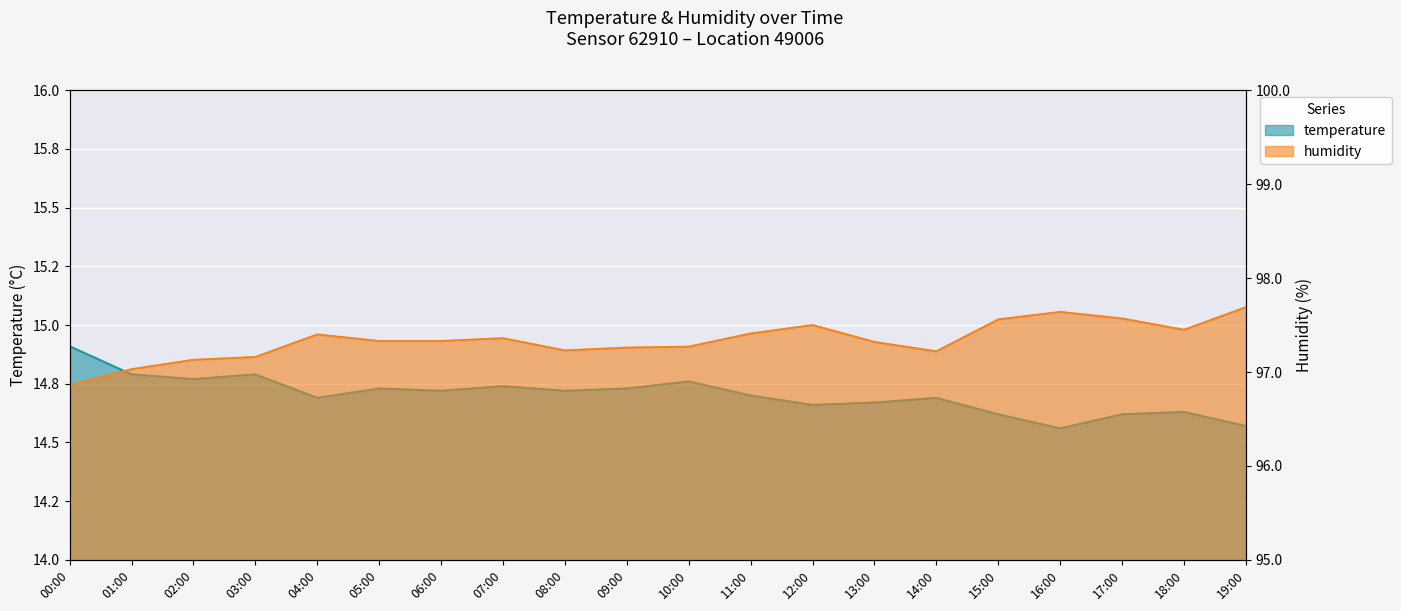

What is the approximate value of humidity at 07:00?

97.4